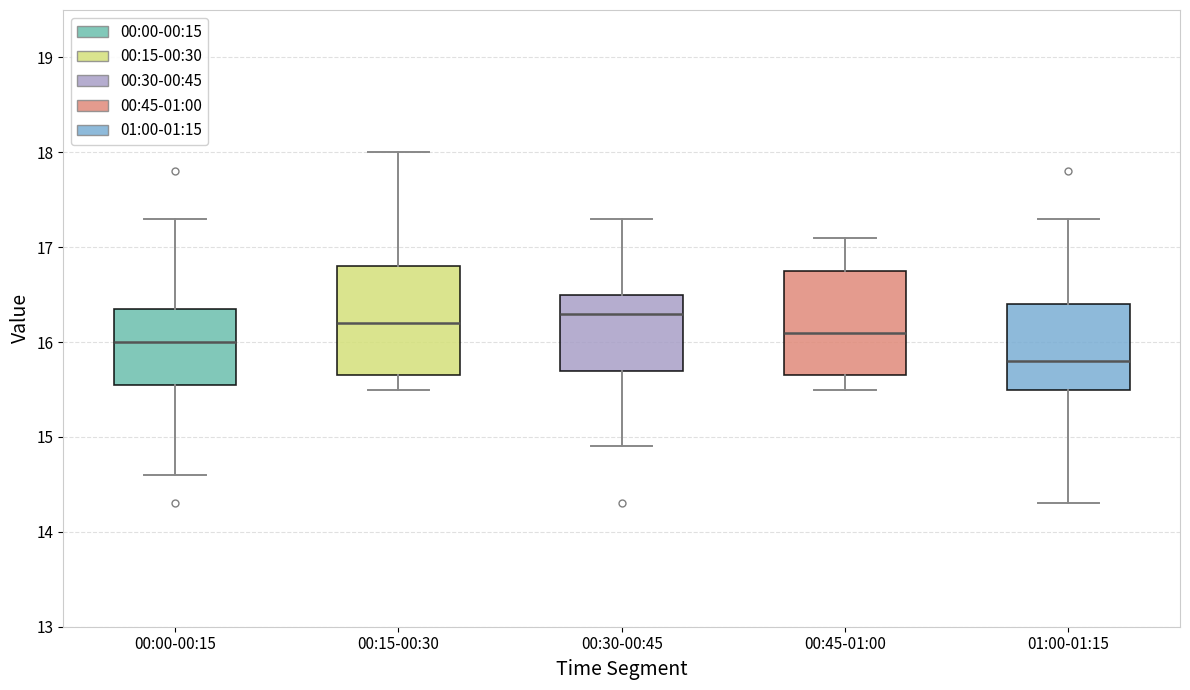

Which box has the highest median line?

00:30-00:45